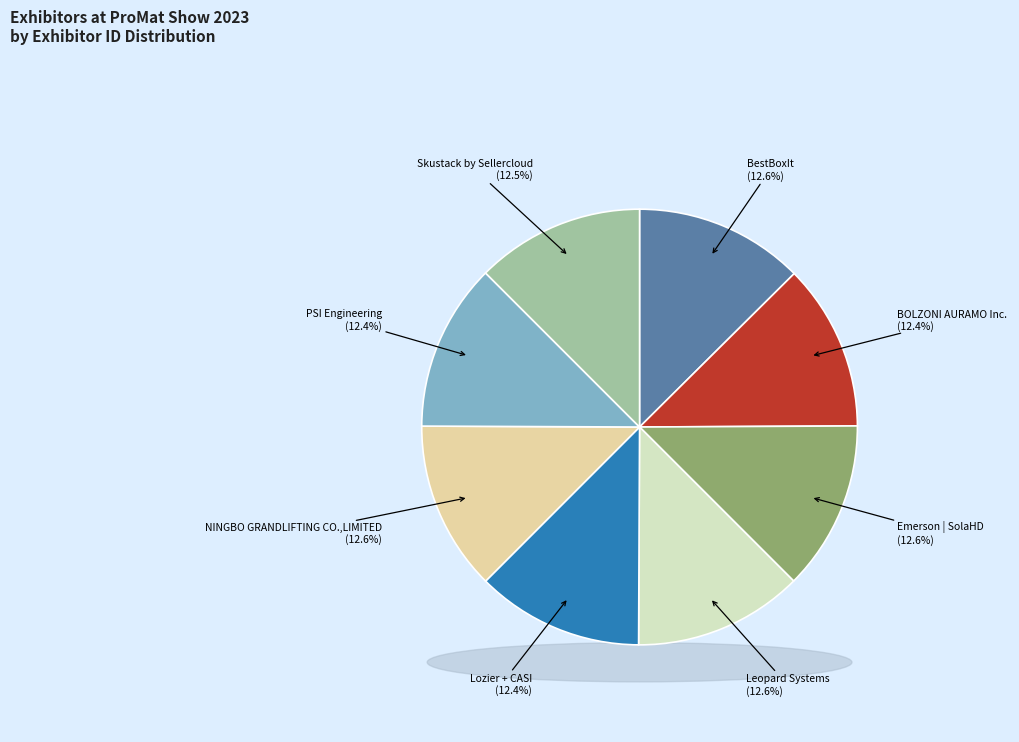

The NINGBO GRANDLIFTING CO.,LIMITED slice represents 13% of the pie. True or false?

True